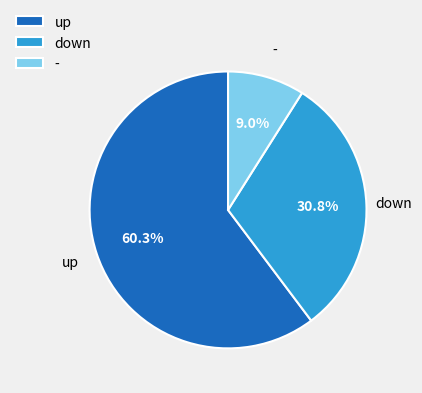

To the nearest percent, what is the combined percentage of down and -?

40%